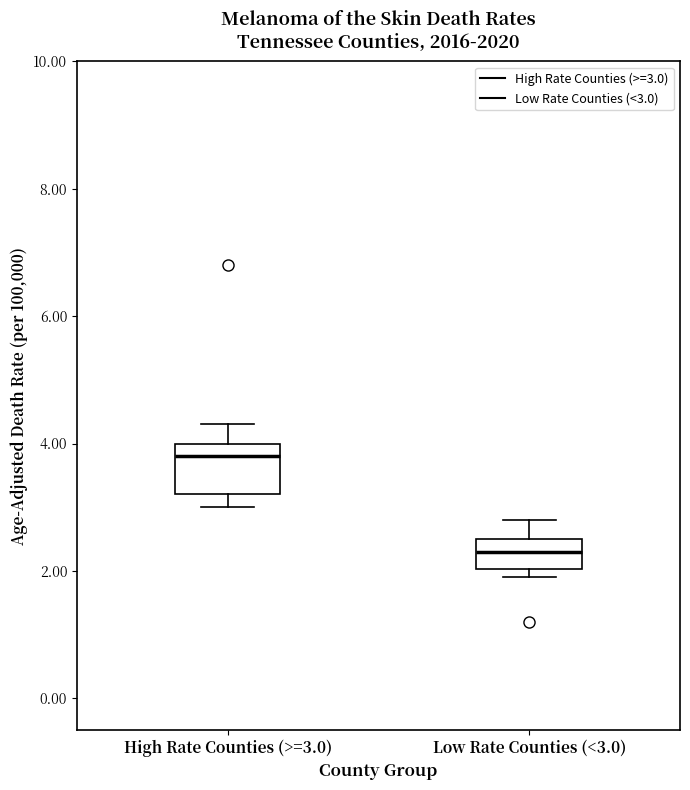

Reading left to right, transcribe this box plot: for each box, give where its median line is, the range the box spans, and where its two whiskers end, as read against the y-axis. The values are not printed on the chart, so give them approximately, as read against the axis.

High Rate Counties (>=3.0): median 3.8, box 3.2 to 4.0, whiskers 3.0 to 4.4
Low Rate Counties (<3.0): median 2.4, box 2.0 to 2.6, whiskers 2.0 (just below the box's lower edge) to 2.8